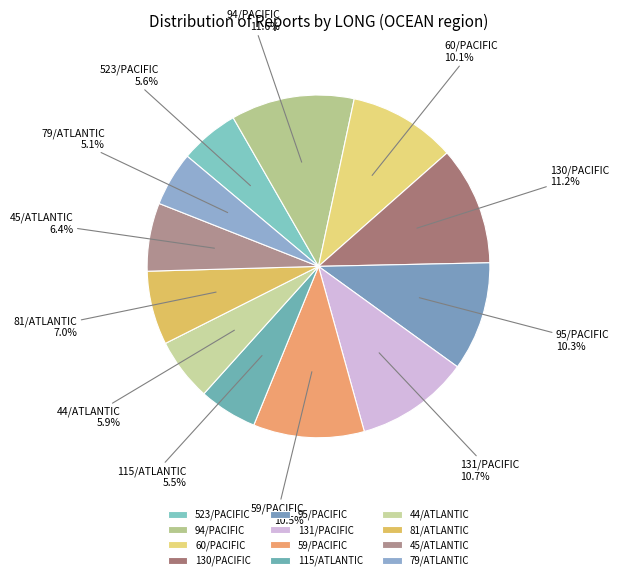

Is it true that 131/PACIFIC is 11% of the pie?

True